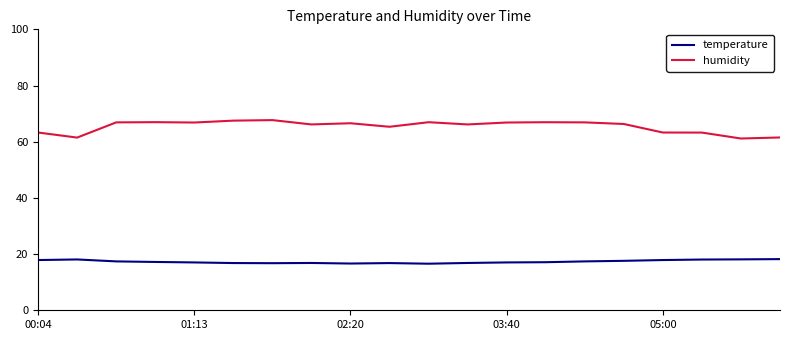

True or false: temperature and humidity cross at least once.

False